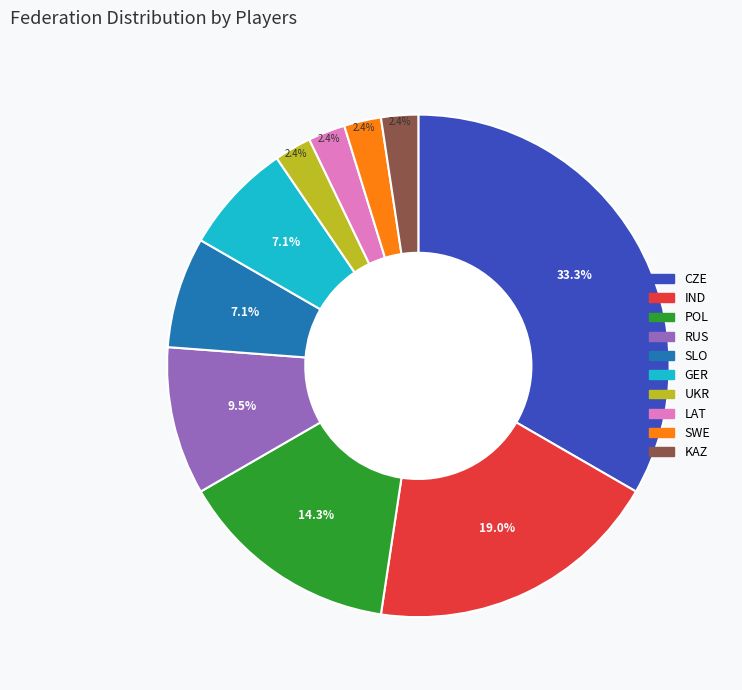

Combined, do KAZ and UKR account for over 50%?

No